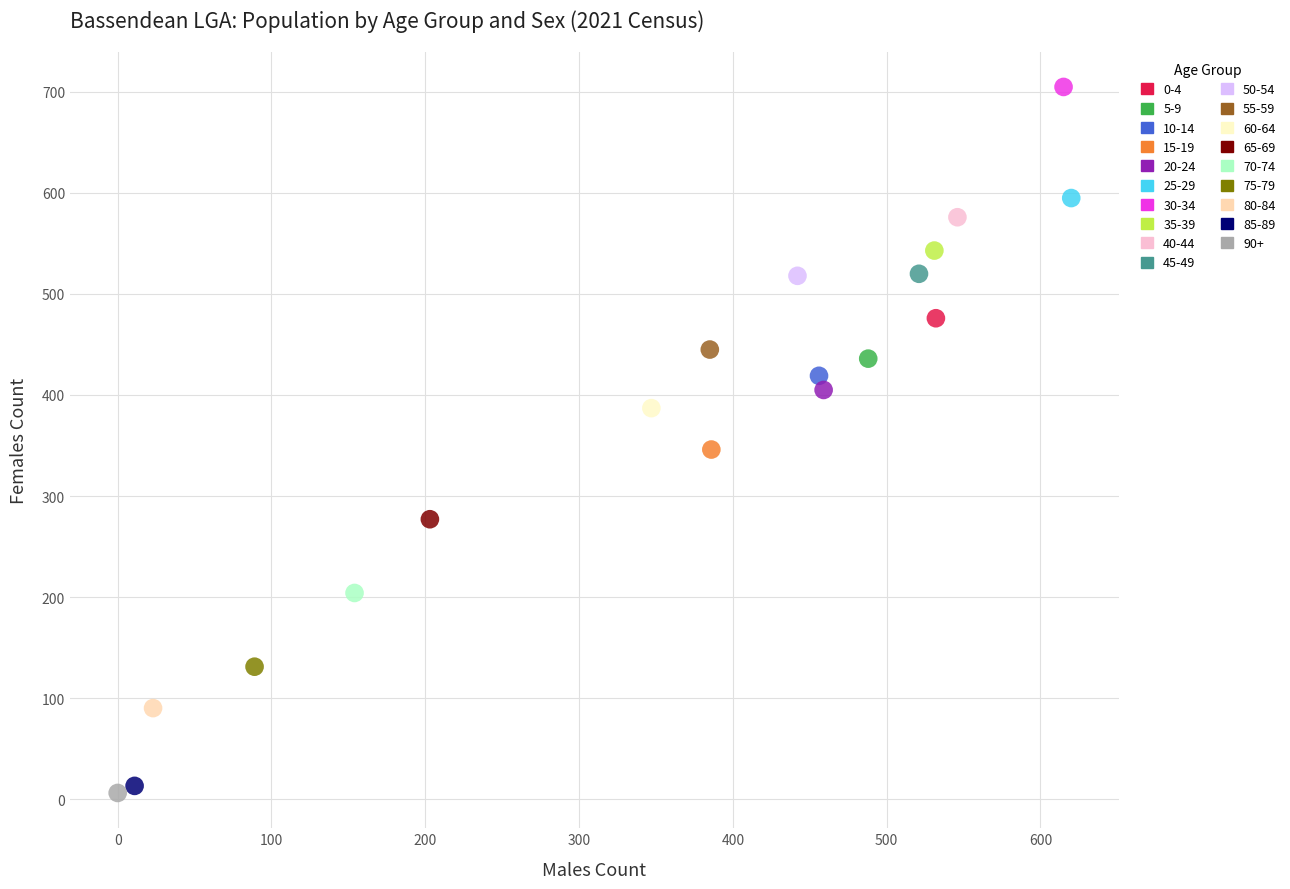

What are all the series names shown in the legend?

0-4, 5-9, 10-14, 15-19, 20-24, 25-29, 30-34, 35-39, 40-44, 45-49, 50-54, 55-59, 60-64, 65-69, 70-74, 75-79, 80-84, 85-89, 90+